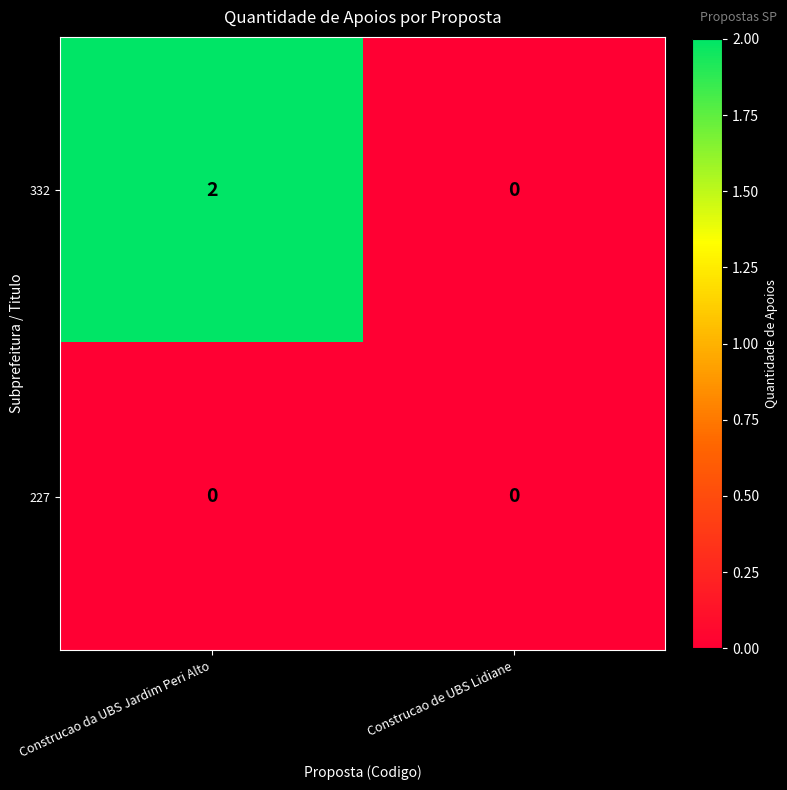

True or false: 332 has a value of 3 at Construcao da UBS Jardim Peri Alto.

False